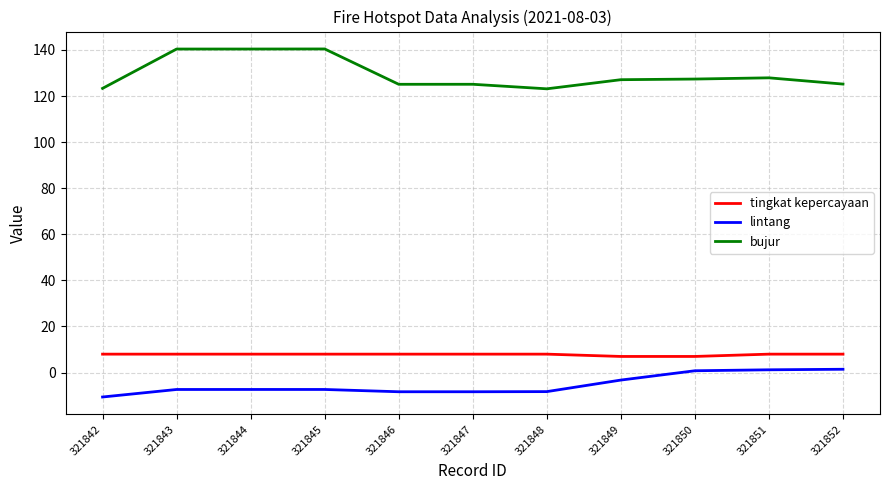

What is the sum of all bujur values?

1425.5